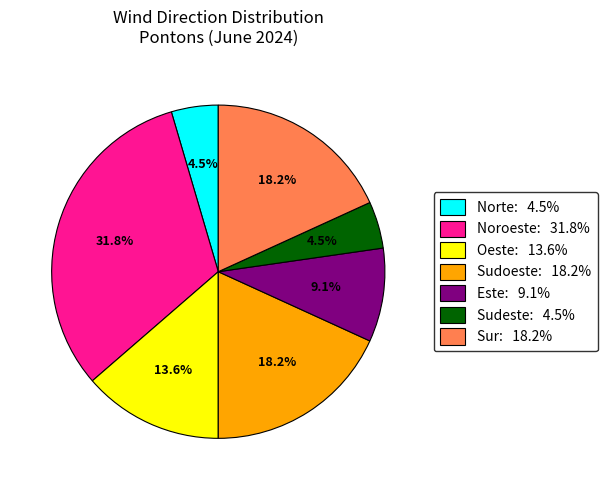

How much of the chart is everything except Oeste: 13.6%?

86.4%